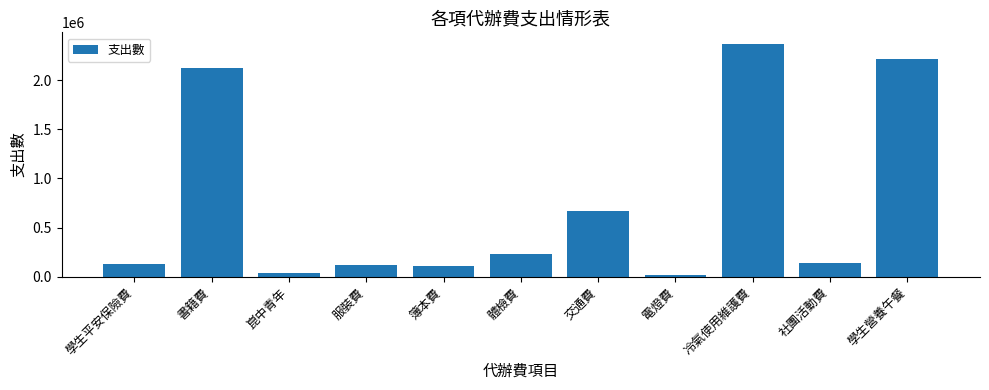

What is the label of the 2nd bar from the right?

社團活動費